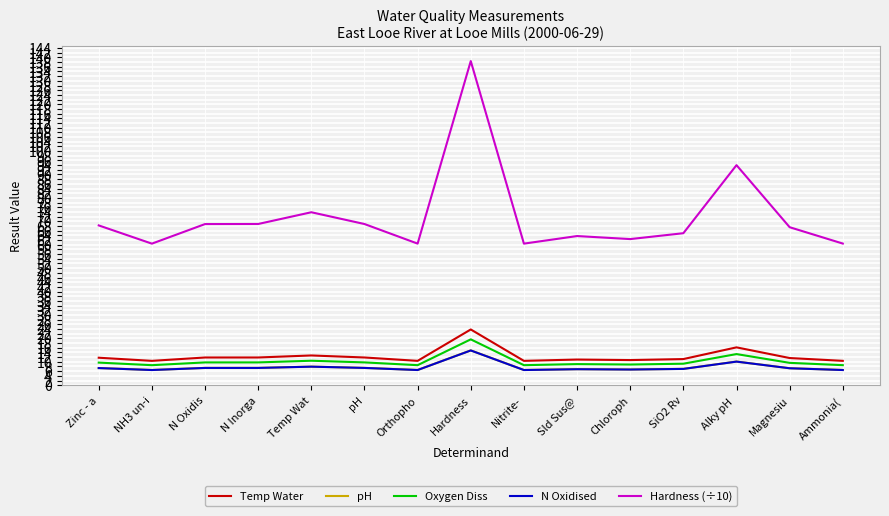

What is the approximate value of Oxygen Diss at Orthopho?

8.6